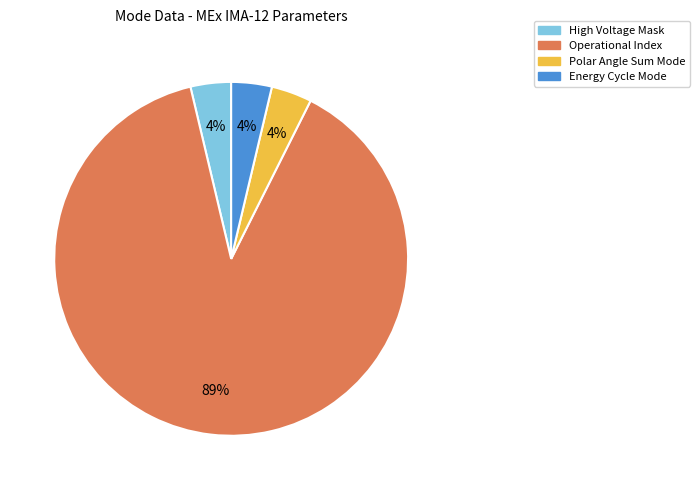

To the nearest percent, what is the average slice percentage?

25%